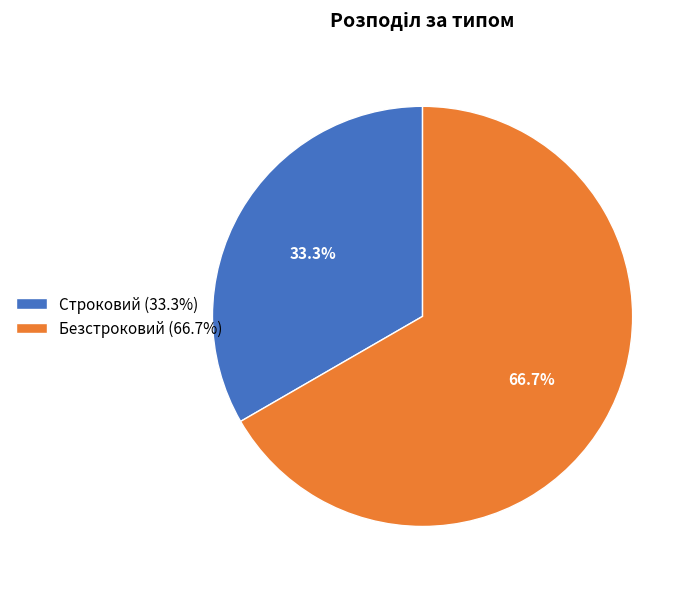

To the nearest percent, what is the combined percentage of Безстроковий and Строковий?

100%